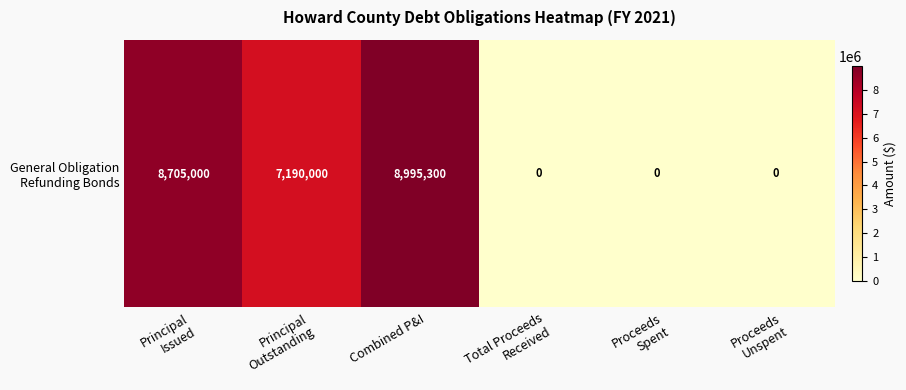

What is the sum of the values at Total Proceeds
Received and Combined P&I?

8995300